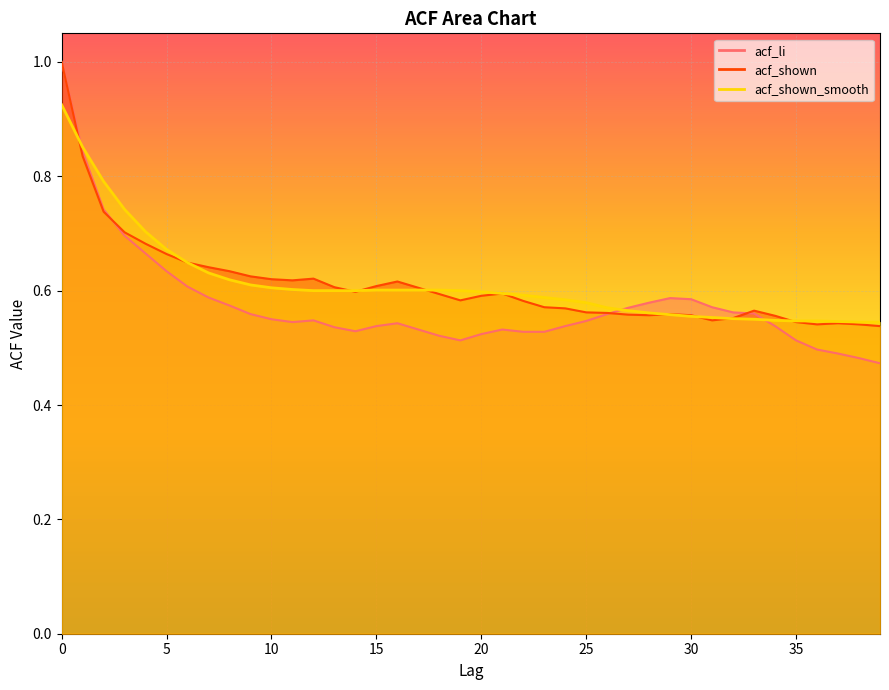

How many times do acf_shown and acf_shown_smooth cross each other?

8